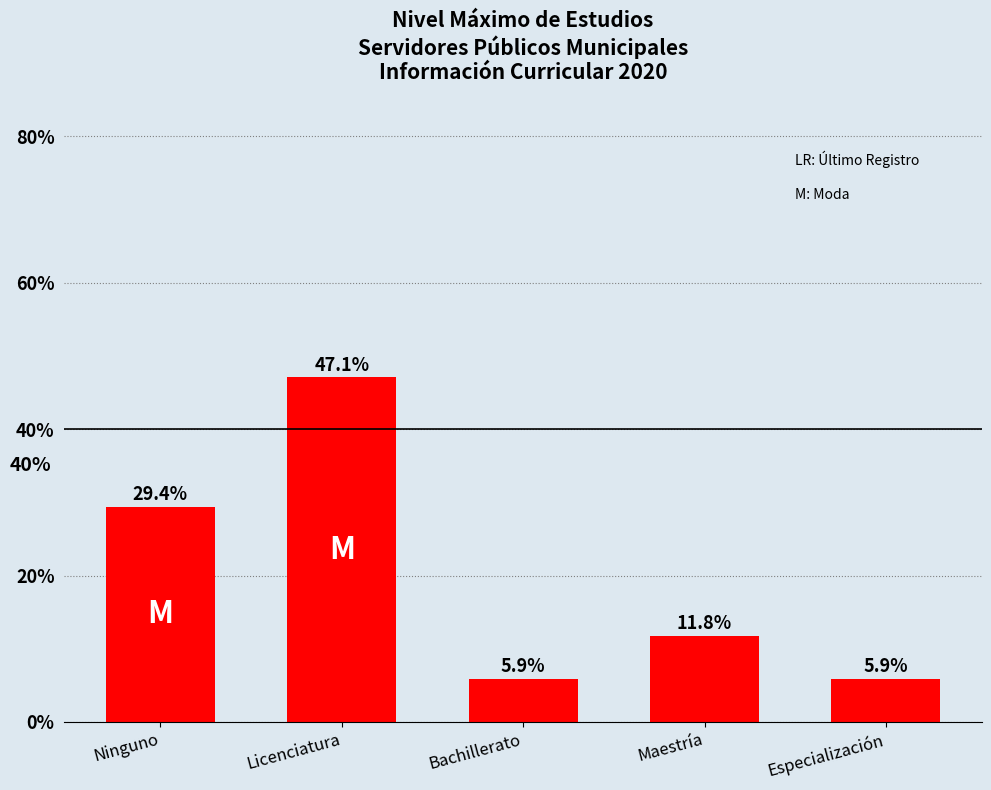

Is it true that the value at Ninguno is 40.6?

False